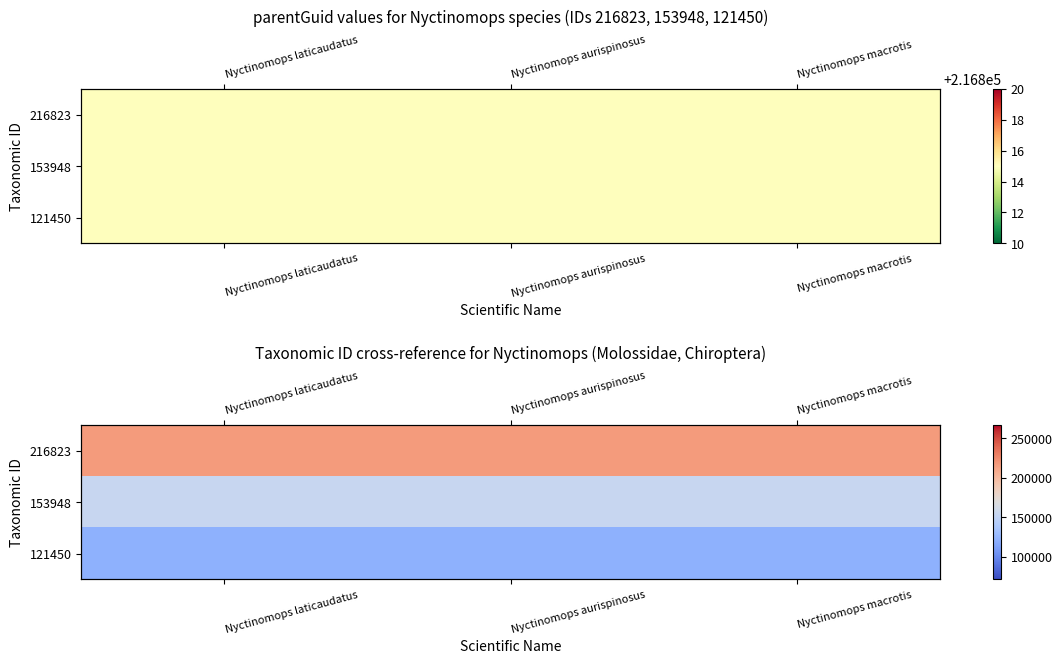

Rank the series at Nyctinomops aurispinosus from highest to lowest value.

216823, 153948, 121450